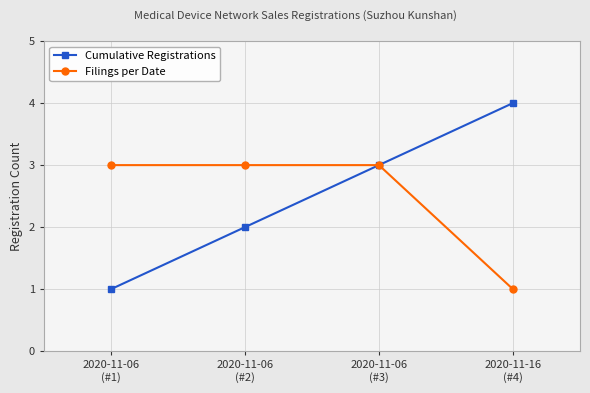

At 2020-11-16
(#4), list the series in order from largest to smallest.

Cumulative Registrations, Filings per Date